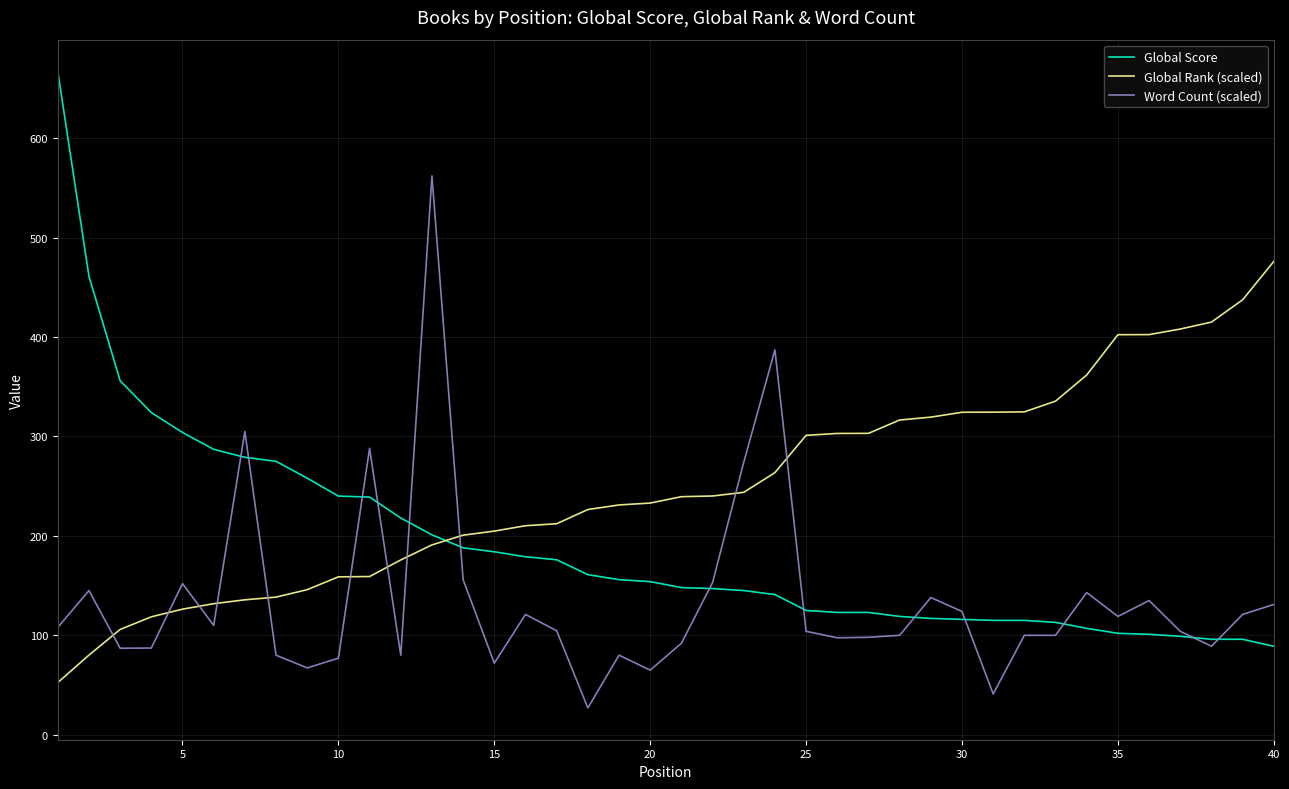

What is the minimum value shown in the chart?

27.0